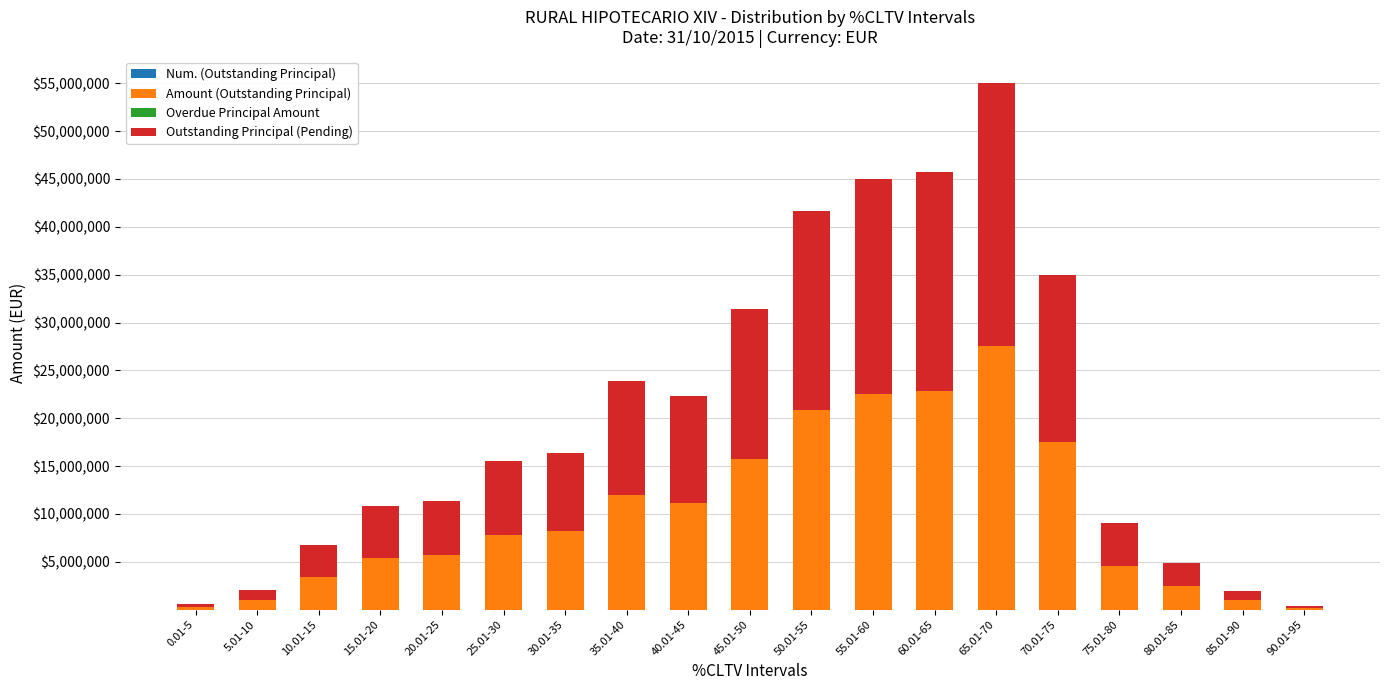

Which series has the largest range (max minus min)?

Amount (Outstanding Principal)